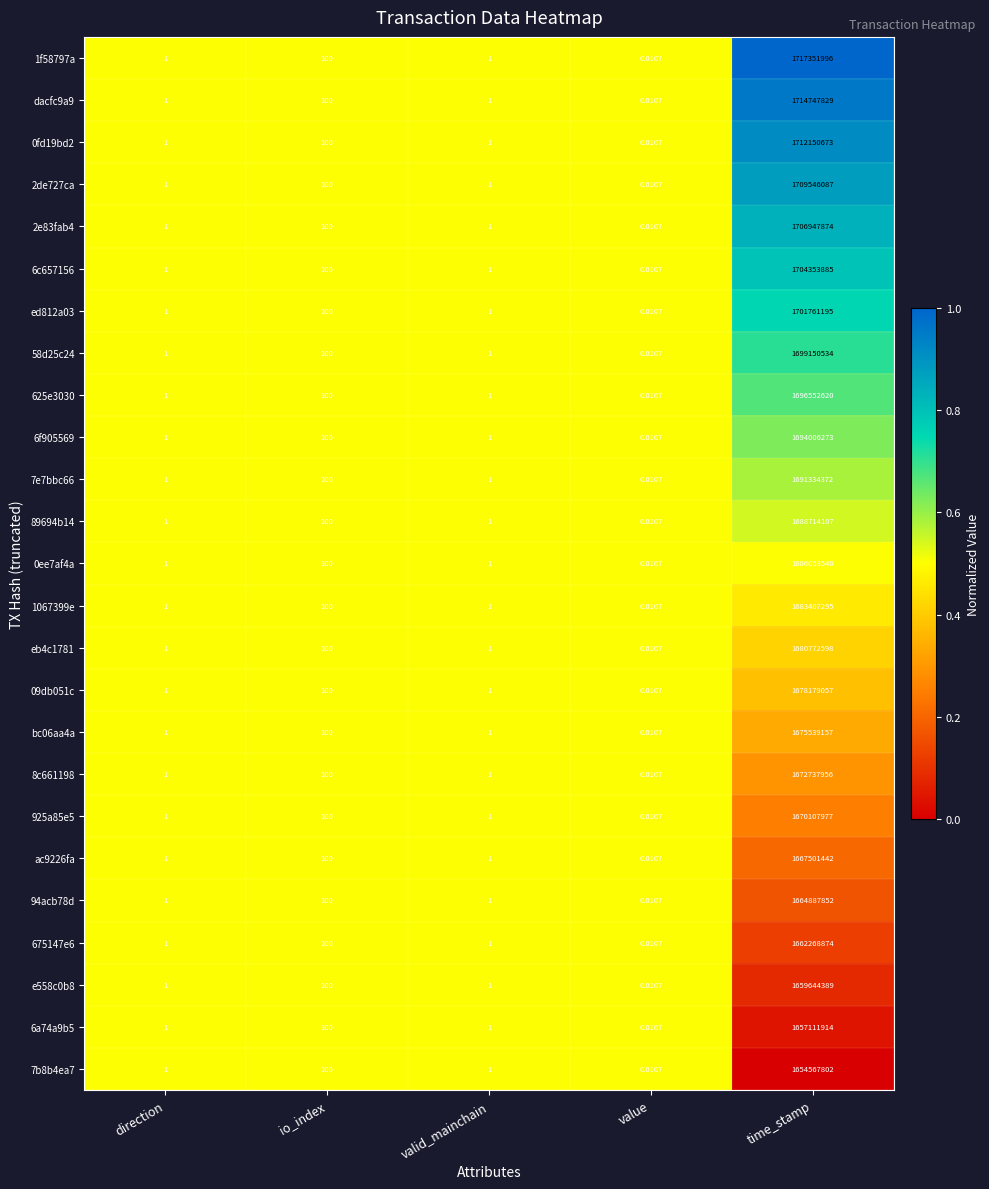

Where is 925a85e5 nearest to the value 835053988?

io_index